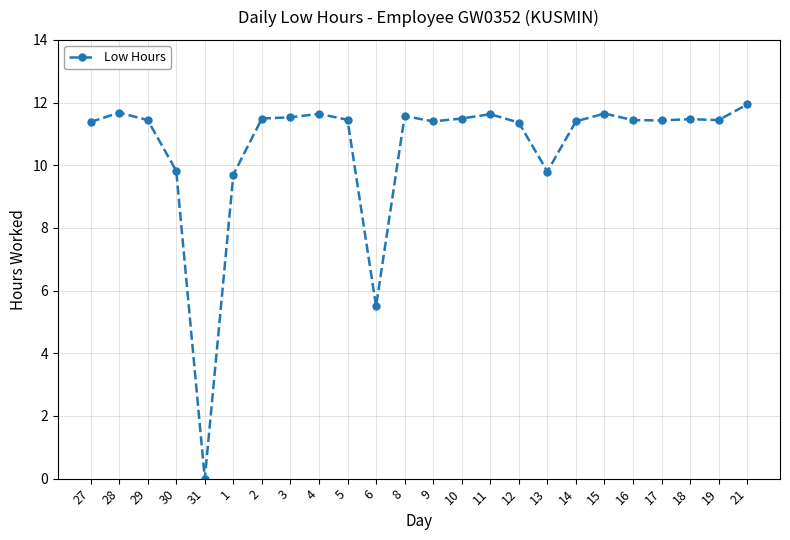

True or false: the data shows 19.2 at 29.

False